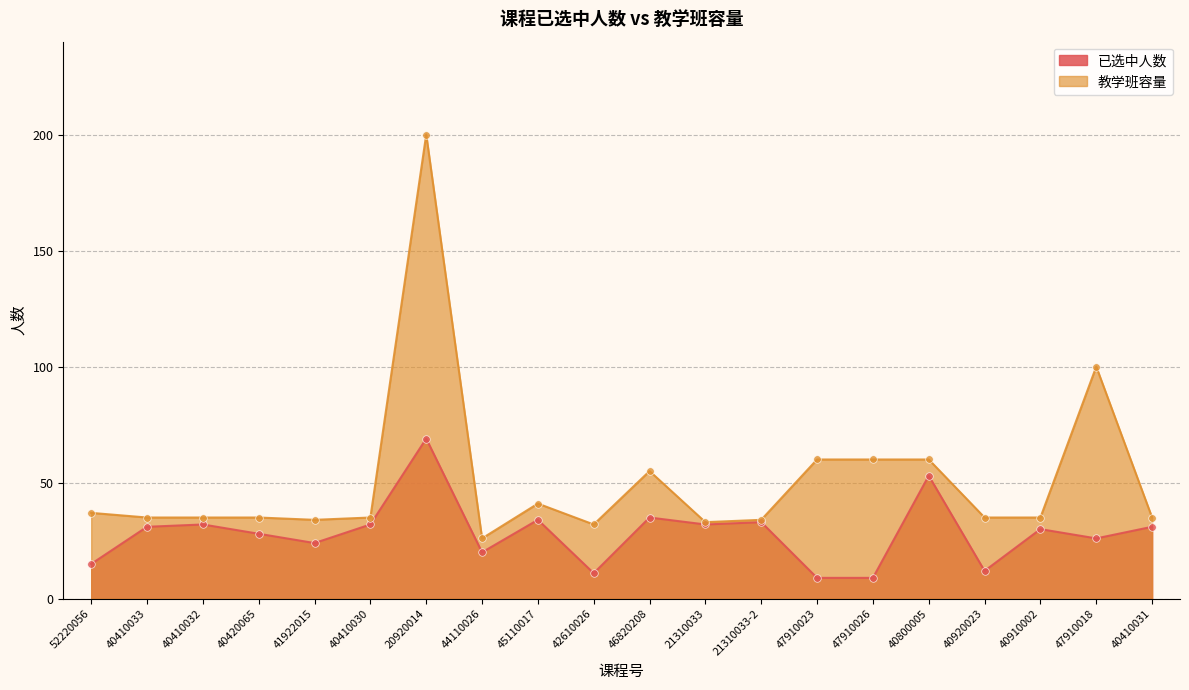

Which series has the largest total across all categories?

教学班容量